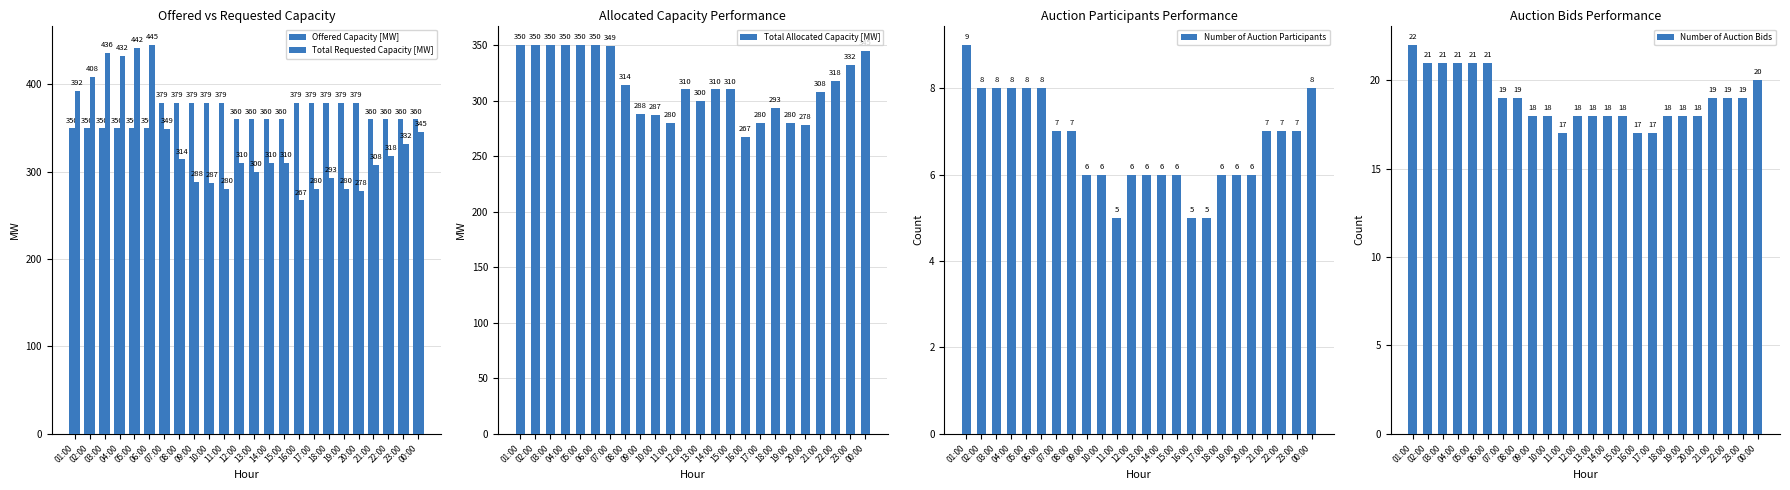

Reading right to left, transcribe all the data shown in this chart.

Offered Capacity [MW]: 360	360	360	360	379	379	379	379	379	360	360	360	360	379	379	379	379	379	350	350	350	350	350	350
Total Requested Capacity [MW]: 345	332	318	308	278	280	293	280	267	310	310	300	310	280	287	288	314	349	445	442	432	436	408	392
Total Allocated Capacity [MW]: 345	332	318	308	278	280	293	280	267	310	310	300	310	280	287	288	314	349	350	350	350	350	350	350
Number of Auction Participants: 8	7	7	7	6	6	6	5	5	6	6	6	6	5	6	6	7	7	8	8	8	8	8	9
Number of Auction Bids: 20	19	19	19	18	18	18	17	17	18	18	18	18	17	18	18	19	19	21	21	21	21	21	22